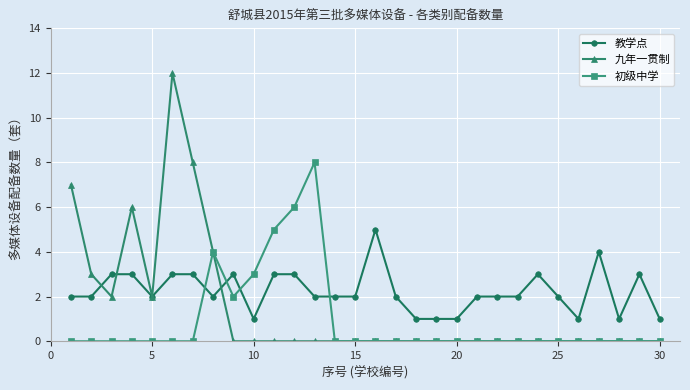

Which series has the largest total across all categories?

教学点